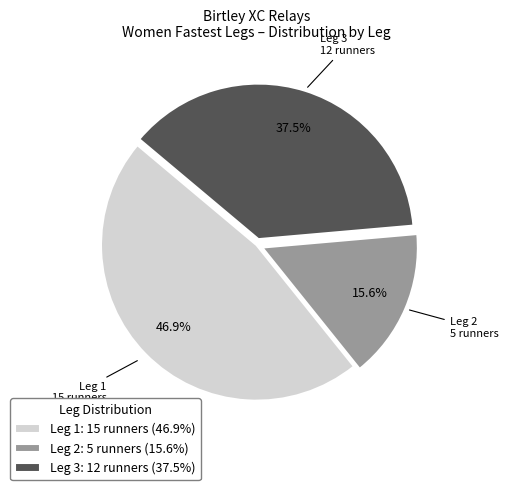

What is the ratio of the value at Leg 1: 15 runners (46.9%) to the value at Leg 2: 5 runners (15.6%)?

3.0